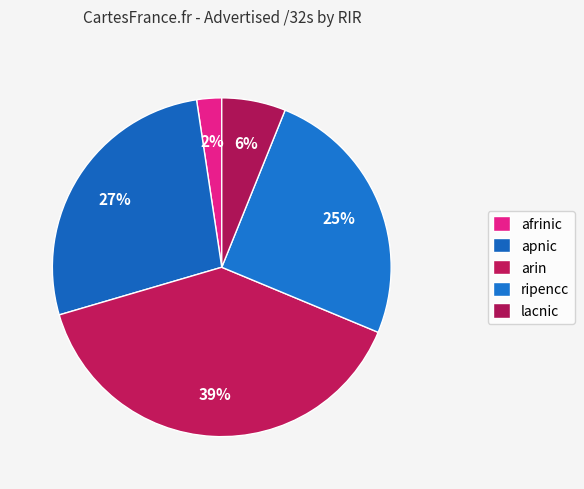

How much of the chart is everything except afrinic?

97.6%